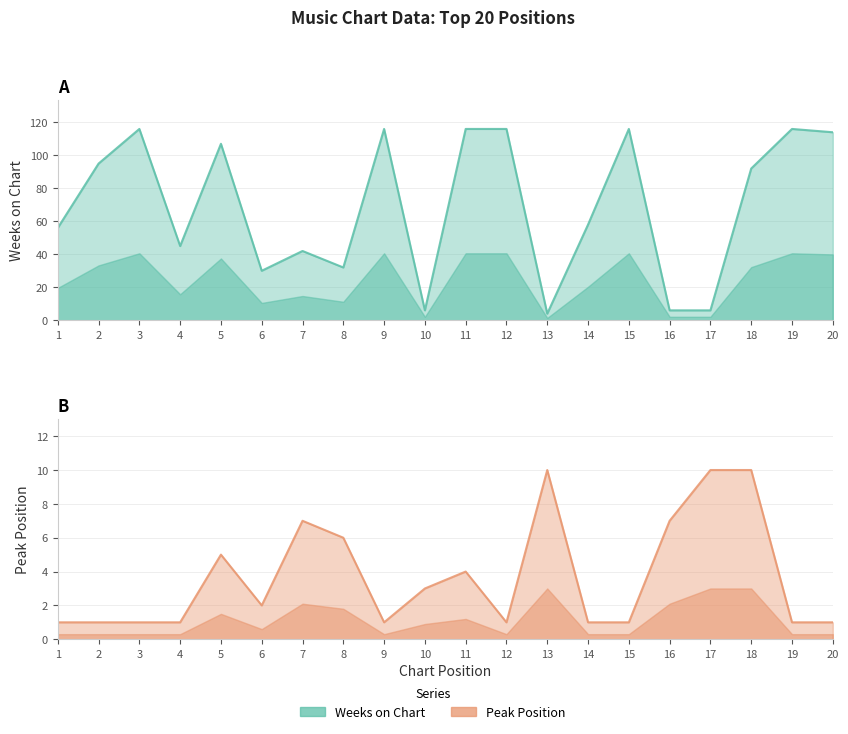

How many values in the Weeks on Chart series are below 92?

10